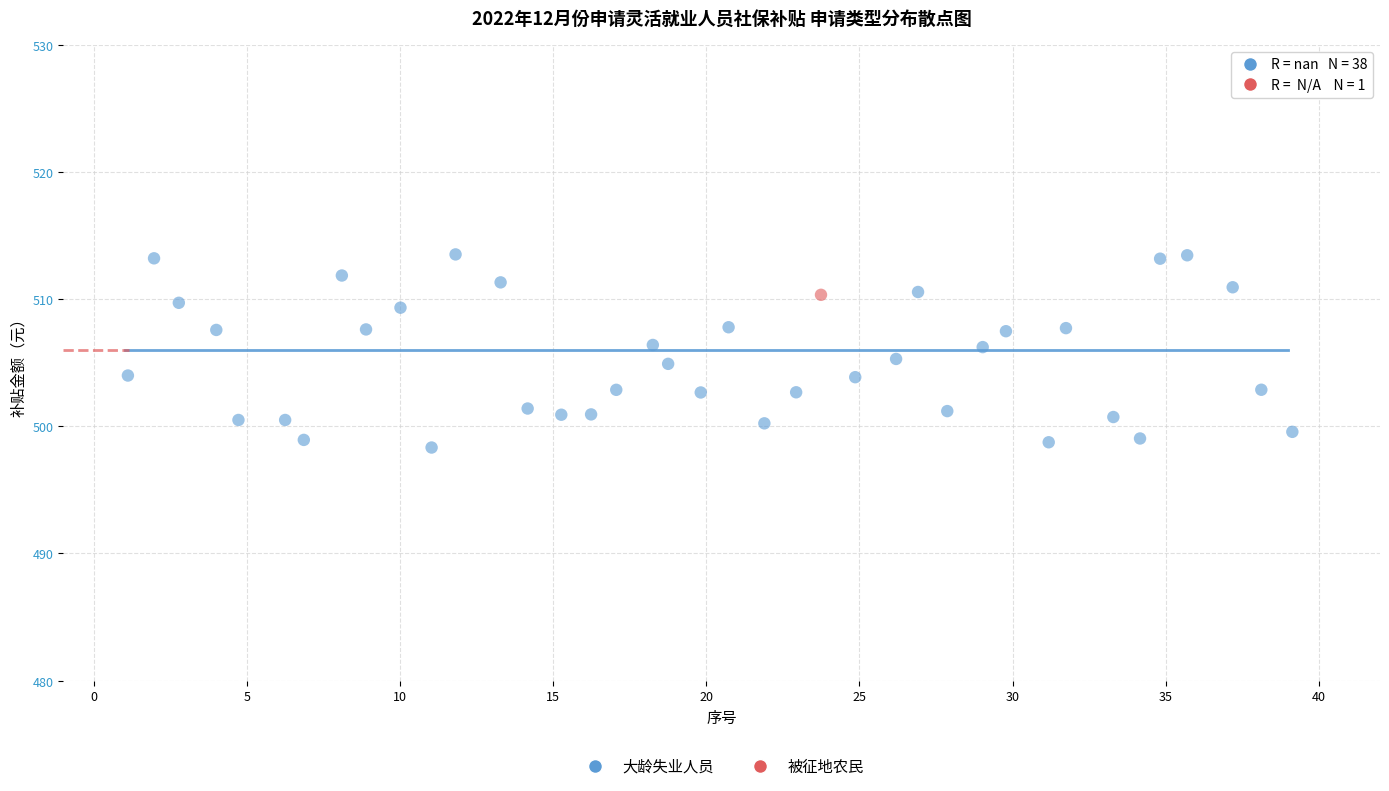

What are all the series names shown in the legend?

大龄失业人员, 被征地农民